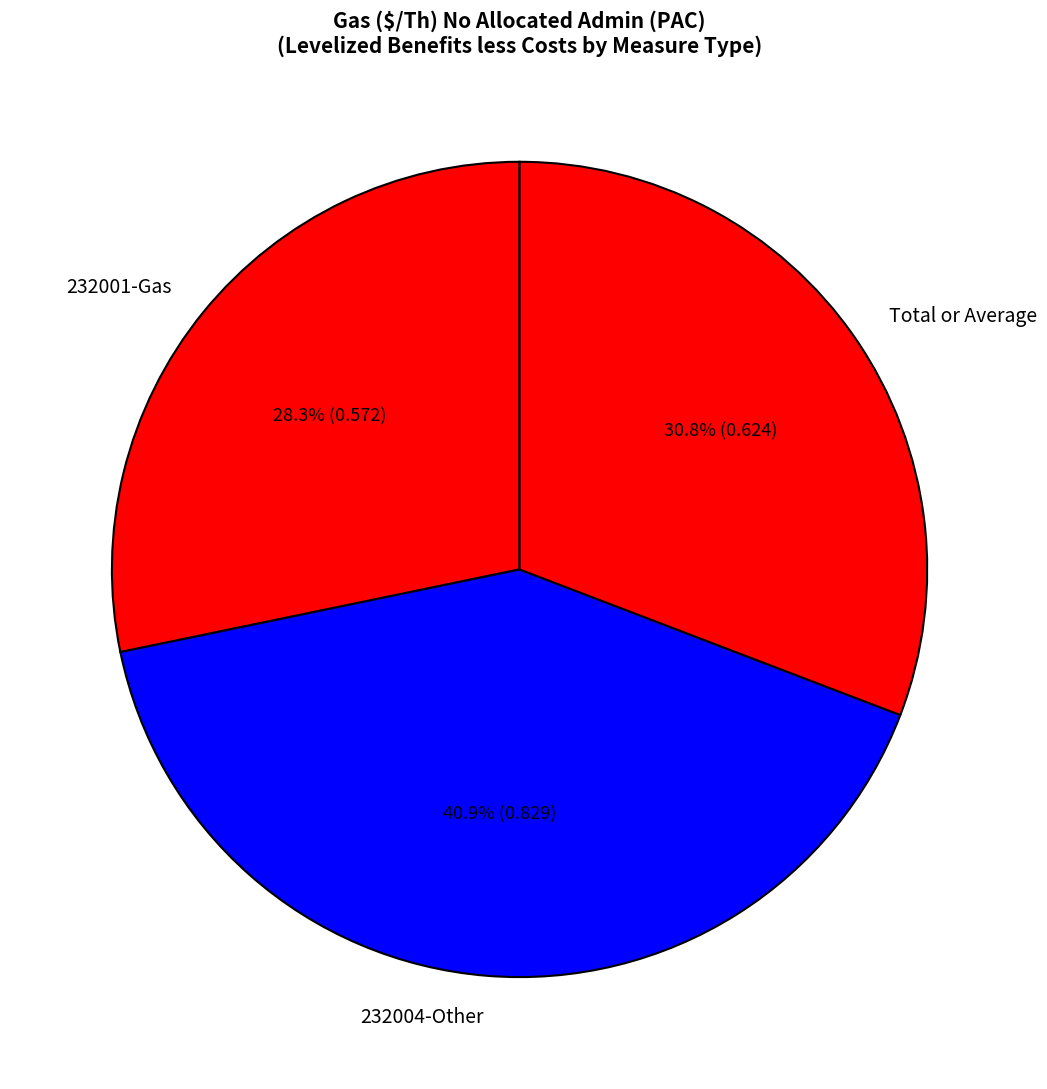

Between 232001-Gas and 232004-Other, which is larger?

232004-Other